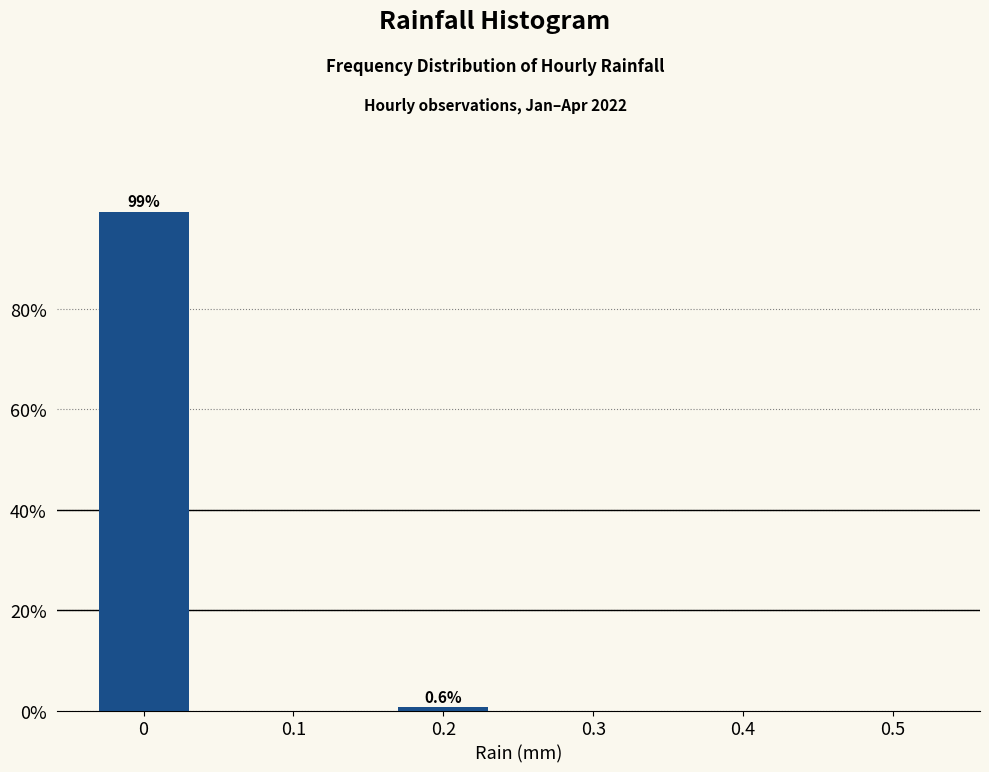

Reading left to right, transcribe all the data shown in this chart.

0=99.4	0.1=0.0	0.2=0.6	0.3=0.0	0.4=0.0	0.5=0.0